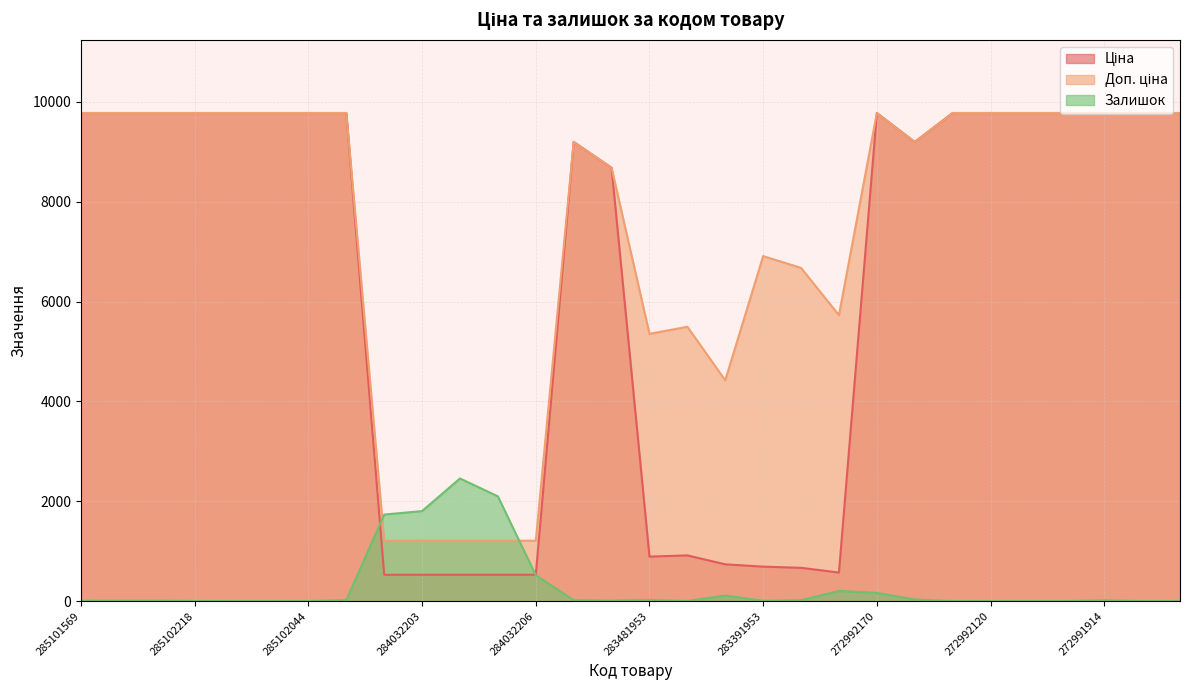

Reading left to right, list all the values displayed in this chart.

Ціна: 9775.5	9775.5	9775.5	9775.5	9775.5	9775.5	9775.5	9775.5	528.2	528.2	528.2	528.2	528.2	9196.3	8679.5	892.2	915.8	737.2	691.0	667.4	572.7	9775.5	9196.3	9775.5	9775.5	9775.5	9775.5	9775.5	9775.5	9775.5
Доп. ціна: 9775.5	9775.5	9775.5	9775.5	9775.5	9775.5	9775.5	9775.5	1210.7	1210.7	1210.7	1210.7	1210.7	9196.3	8679.5	5353.1	5495.0	4423.0	6910.3	6673.6	5727.0	9775.5	9196.3	9775.5	9775.5	9775.5	9775.5	9775.5	9775.5	9775.5
Залишок: 7.0	11.0	11.0	3.0	0.0	0.0	1.0	21.0	1734.0	1804.0	2457.0	2099.0	518.0	20.0	11.0	24.0	2.0	113.0	8.0	19.0	204.0	165.0	34.0	0.0	1.0	0.0	0.0	18.0	0.0	0.0